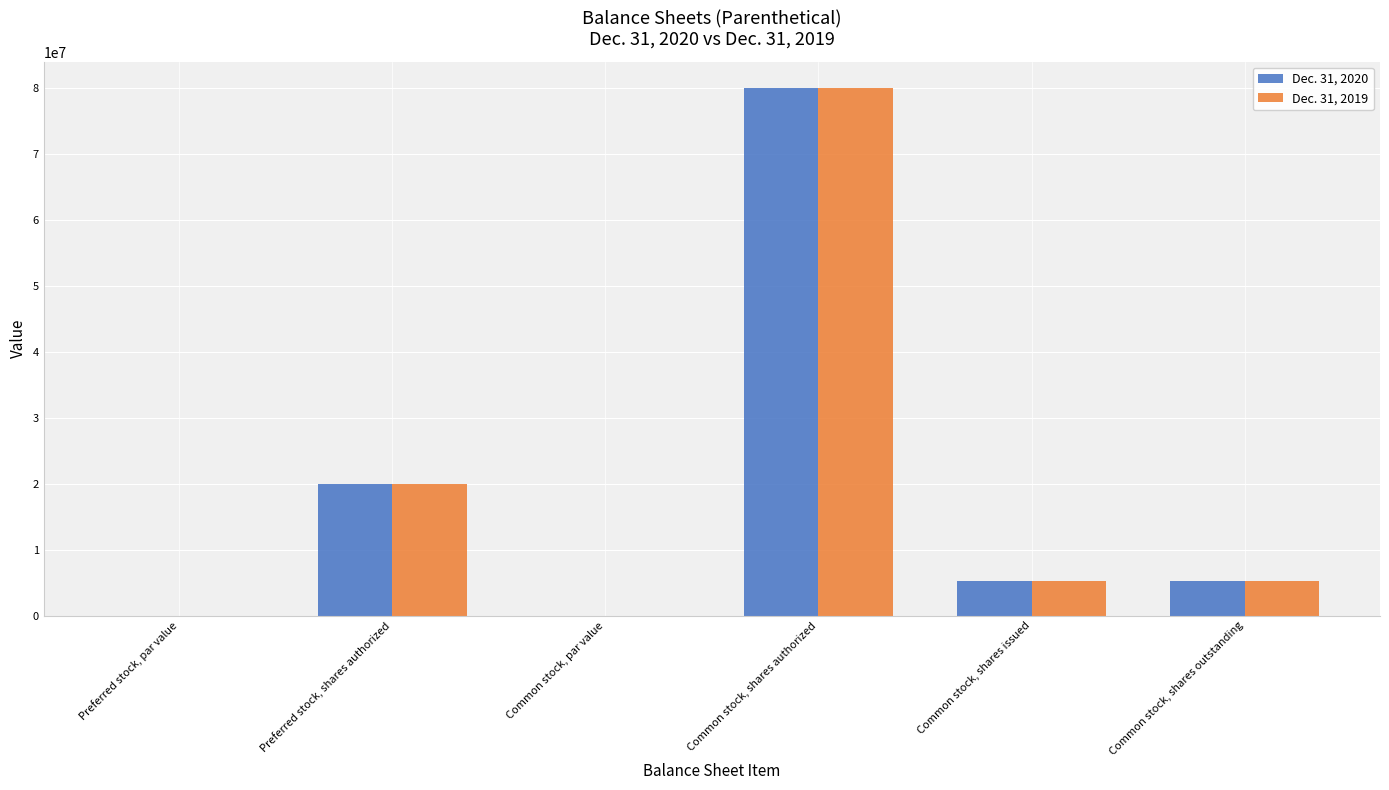

What is the total value across all series at Common stock, shares issued?

10398000.0